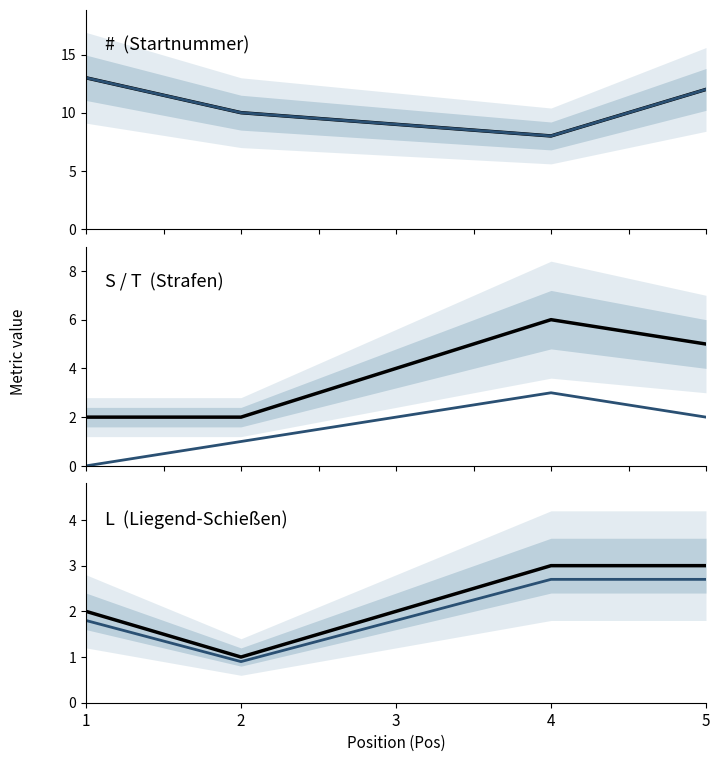

Reading left to right, transcribe all the data shown in this chart.

#: 1=13.0	2=10.0	3=9.0	4=8.0	5=12.0
# (projection): 1=13.0	2=10.0	3=9.0	4=8.0	5=12.0
T: 1=2.0	2=2.0	3=4.0	4=6.0	5=5.0
S: 1=0.0	2=1.0	3=2.0	4=3.0	5=2.0
L: 1=2.0	2=1.0	3=2.0	4=3.0	5=3.0
L (projection): 1=1.8	2=0.9	3=1.8	4=2.7	5=2.7